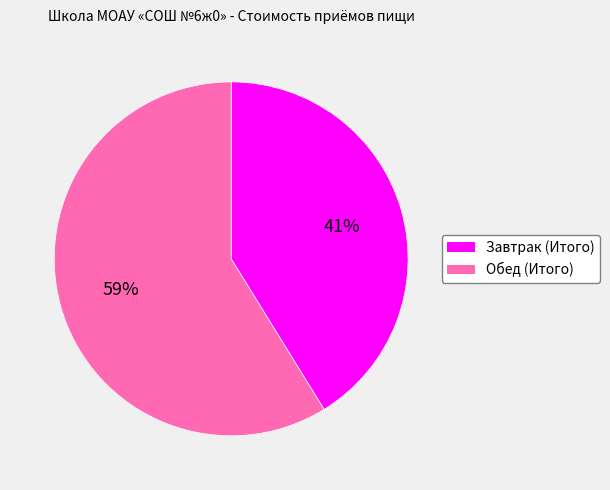

Combined, do Завтрак (Итого) and Обед (Итого) account for over 50%?

Yes